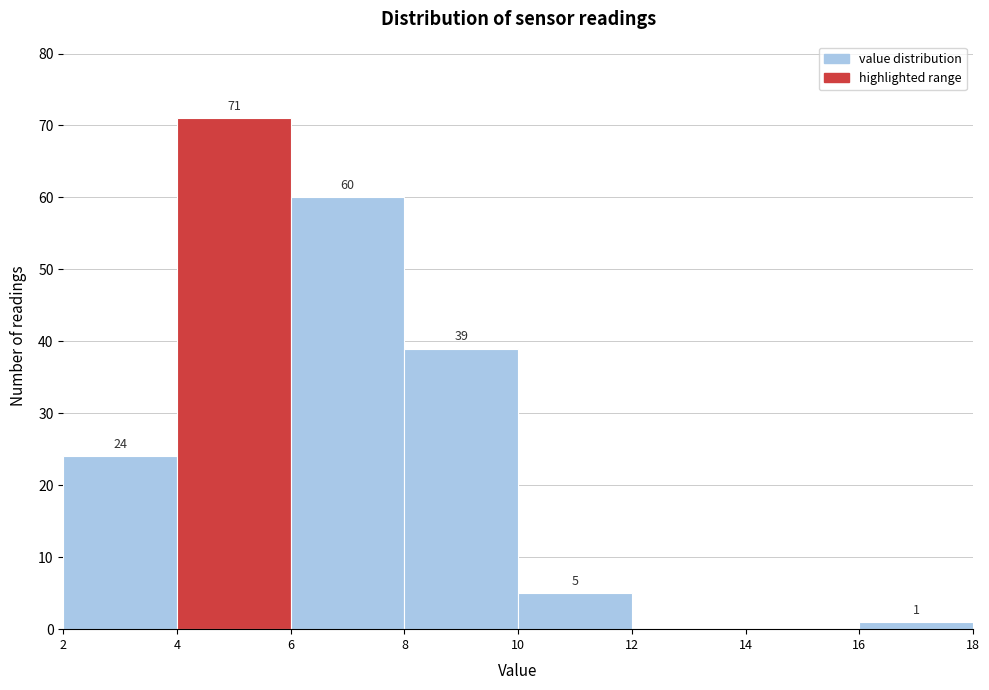

Which range on the x-axis has the tallest bar?

4 to 6